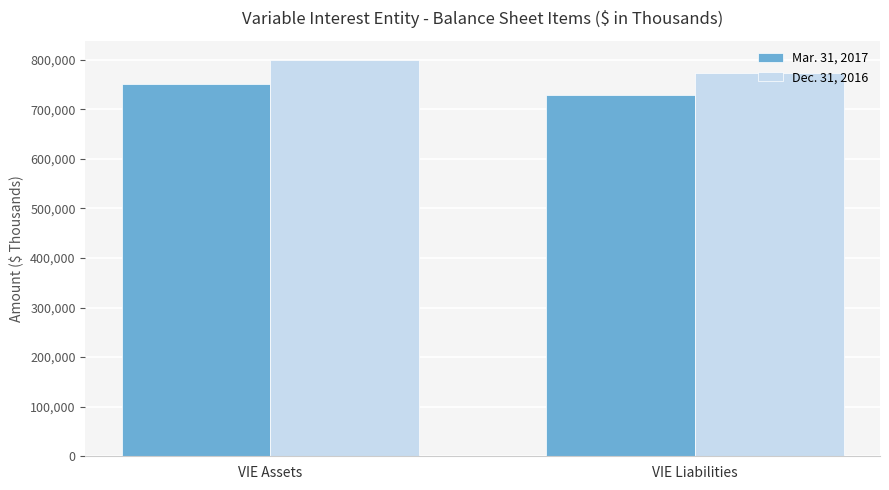

True or false: Dec. 31, 2016 has a value of 773980 at VIE Liabilities.

True